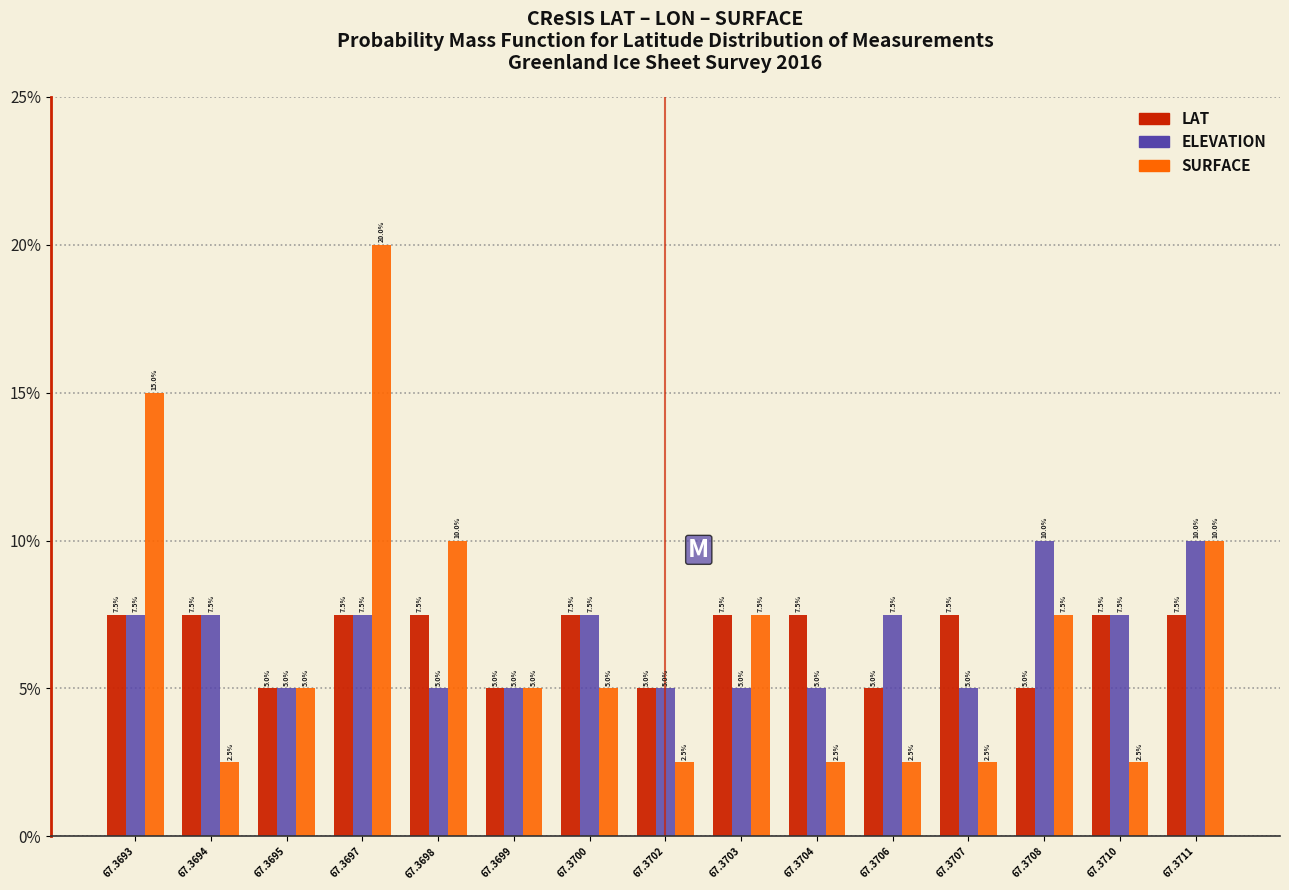

Reading right to left, transcribe all the data shown in this chart.

LAT: 67.3711=7.5	67.3710=7.5	67.3708=5.0	67.3707=7.5	67.3706=5.0	67.3704=7.5	67.3703=7.5	67.3702=5.0	67.3700=7.5	67.3699=5.0	67.3698=7.5	67.3697=7.5	67.3695=5.0	67.3694=7.5	67.3693=7.5
ELEVATION: 67.3711=10.0	67.3710=7.5	67.3708=10.0	67.3707=5.0	67.3706=7.5	67.3704=5.0	67.3703=5.0	67.3702=5.0	67.3700=7.5	67.3699=5.0	67.3698=5.0	67.3697=7.5	67.3695=5.0	67.3694=7.5	67.3693=7.5
SURFACE: 67.3711=10.0	67.3710=2.5	67.3708=7.5	67.3707=2.5	67.3706=2.5	67.3704=2.5	67.3703=7.5	67.3702=2.5	67.3700=5.0	67.3699=5.0	67.3698=10.0	67.3697=20.0	67.3695=5.0	67.3694=2.5	67.3693=15.0